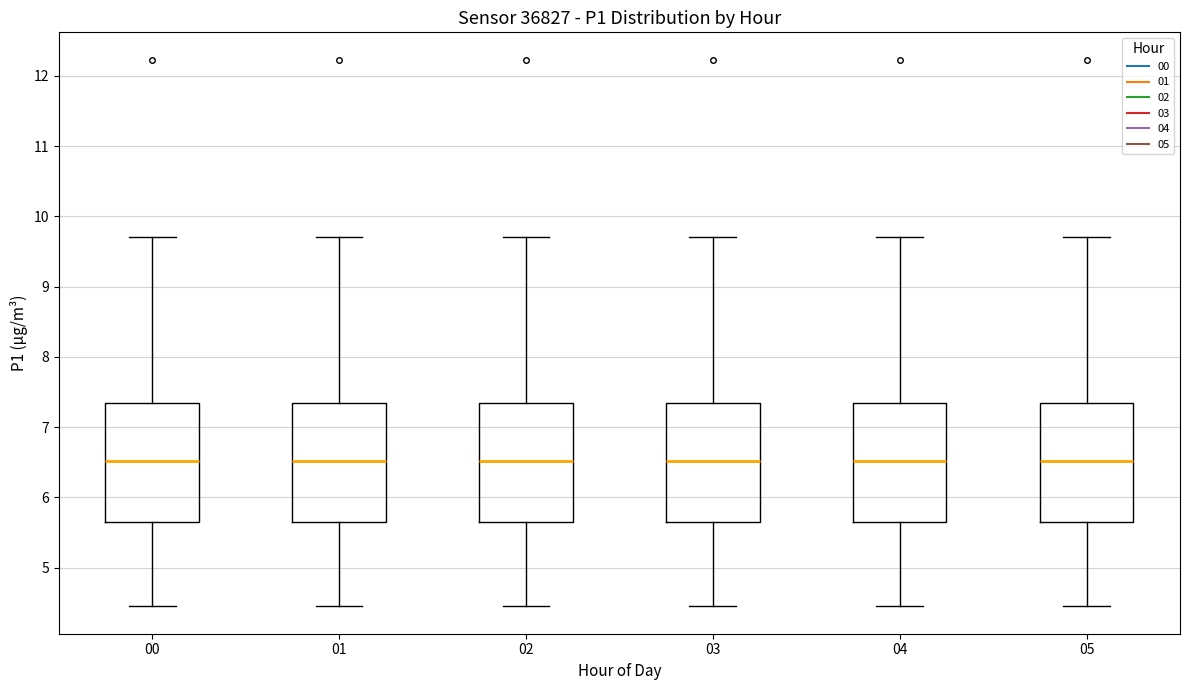

Reading left to right, transcribe this box plot: for each box, give where its median line is, the range the box spans, and where its two whiskers end, as read against the y-axis. The values are not printed on the chart, so give them approximately, as read against the axis.

00: median 6.5, box 5.6 to 7.3, whiskers 4.5 to 9.7
01: median 6.5, box 5.6 to 7.3, whiskers 4.5 to 9.7
02: median 6.5, box 5.6 to 7.3, whiskers 4.5 to 9.7
03: median 6.5, box 5.6 to 7.3, whiskers 4.5 to 9.7
04: median 6.5, box 5.6 to 7.3, whiskers 4.5 to 9.7
05: median 6.5, box 5.6 to 7.3, whiskers 4.5 to 9.7